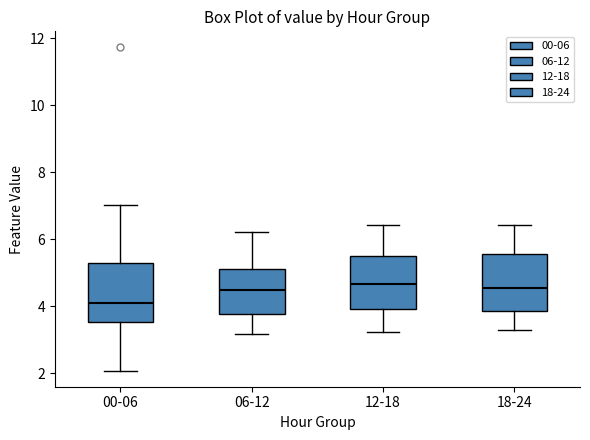

Reading left to right, read every box against the y-axis: the position of its median line, the range the box covers, and the ends of its whiskers. The values are not printed on the chart, so give them approximately, as read against the axis.

00-06: median 4.0, box 3.6 to 5.2, whiskers 2.0 to 7.0
06-12: median 4.6, box 3.8 to 5.2, whiskers 3.2 to 6.2
12-18: median 4.6, box 4.0 to 5.6, whiskers 3.2 to 6.4
18-24: median 4.6, box 3.8 to 5.6, whiskers 3.2 to 6.4